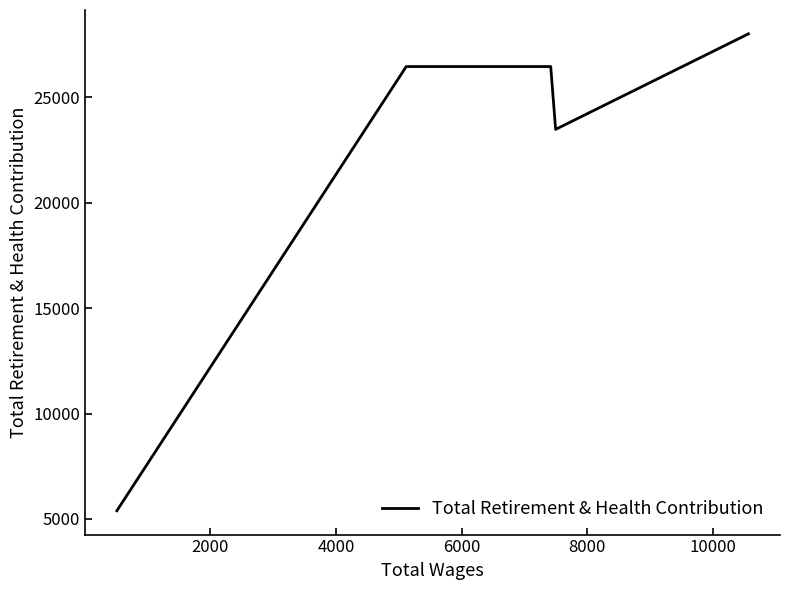

What is the average value?

21960